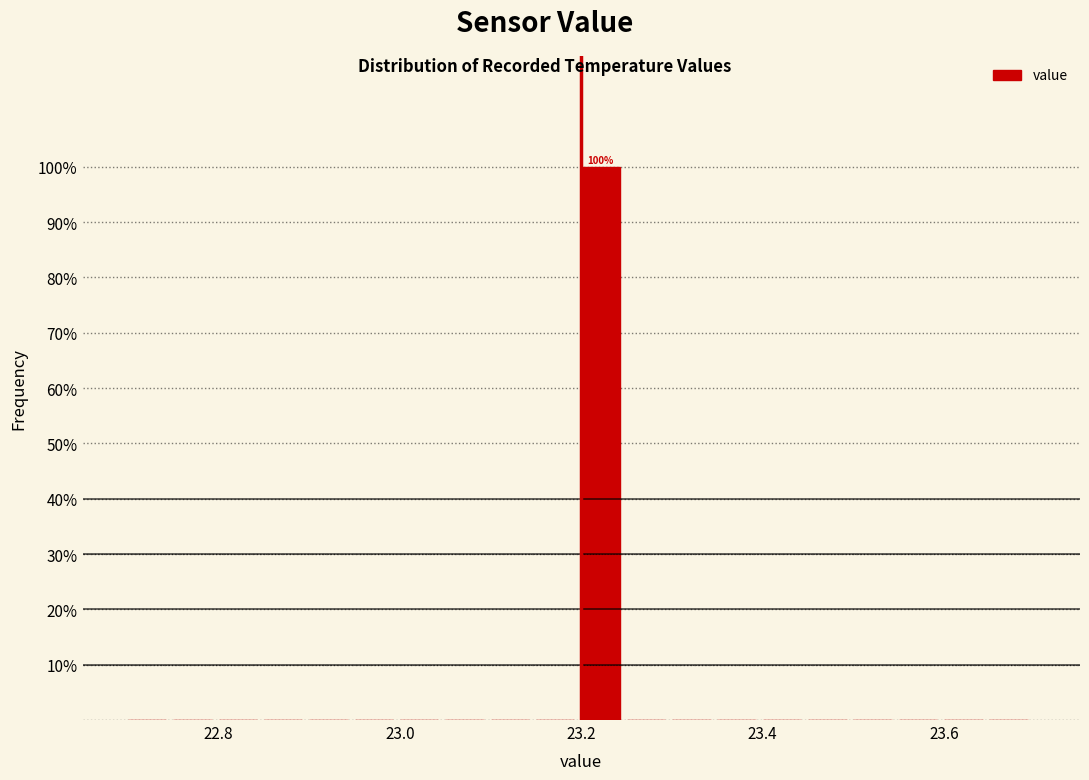

Around what value on the x-axis is the tallest bar? Give the approximate position of its centre, as read against the axis.

23.22